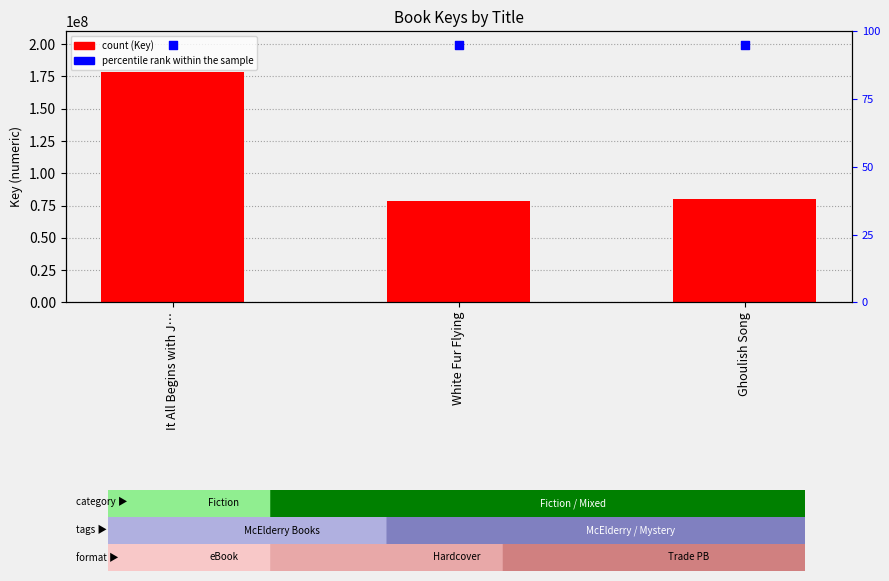

At how many categories does at least one series exceed 53383441?

3